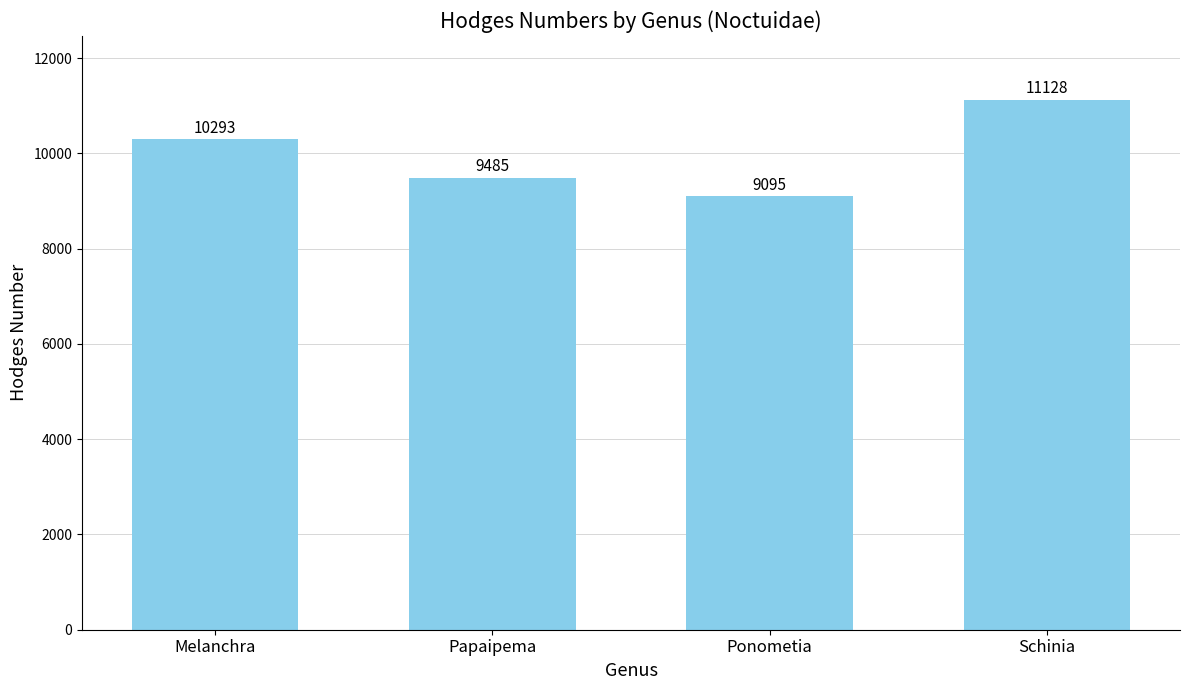

Reading right to left, extract all data points from this chart.

11128	9095	9485	10293